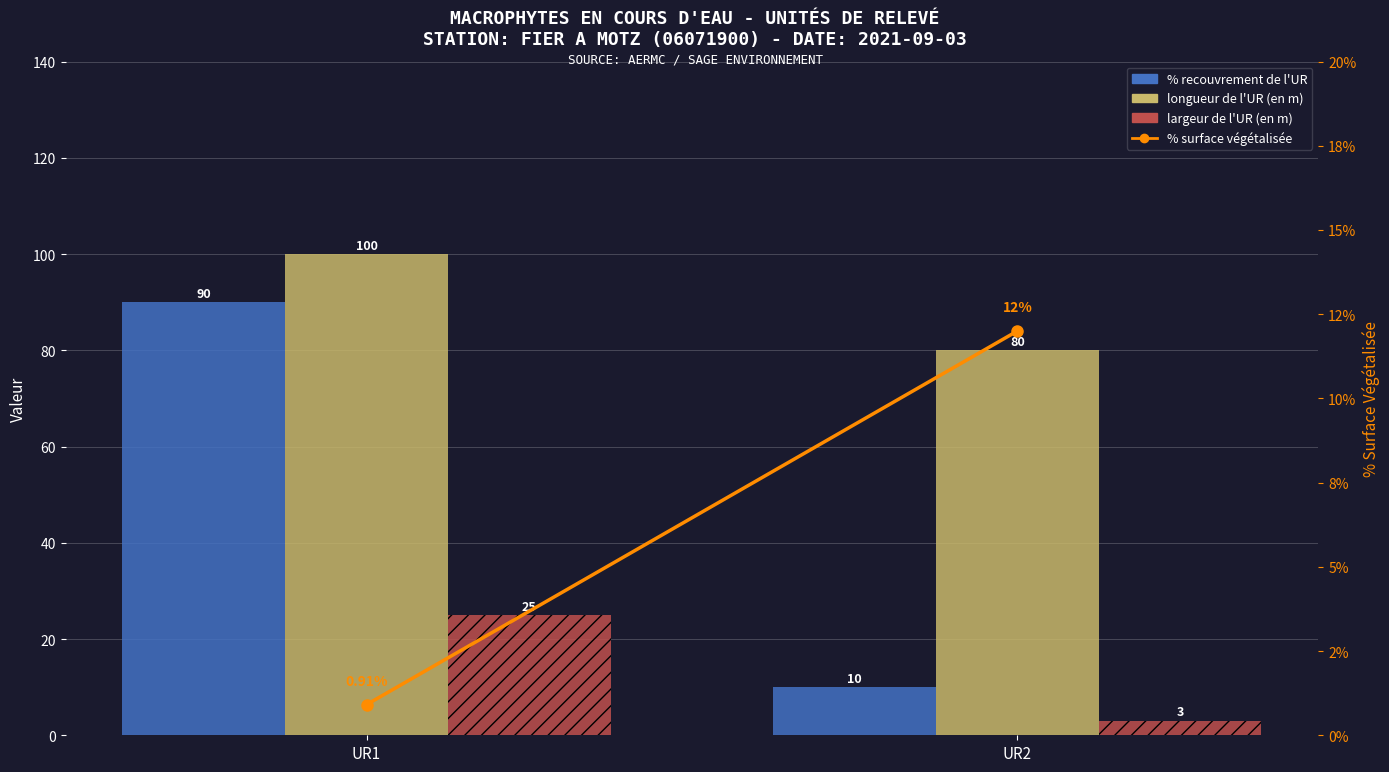

How many values in the largeur de l'UR (en m) series are below 25?

1